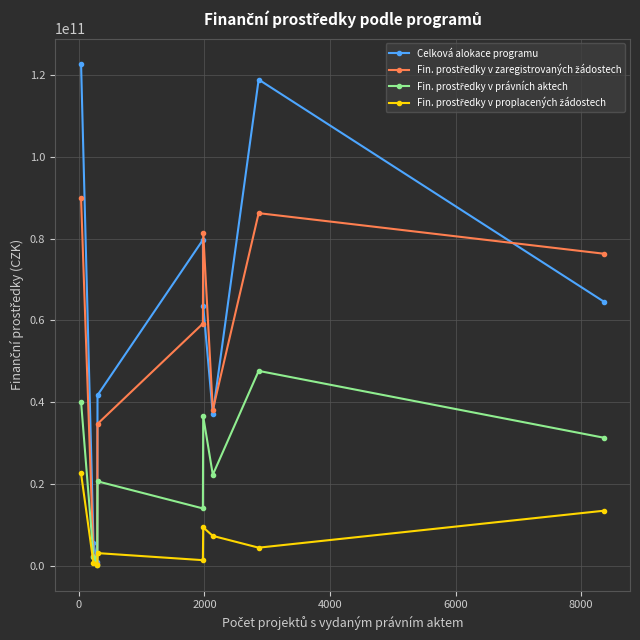

How many interior local peaks does the Celková alokace programu series have?

2